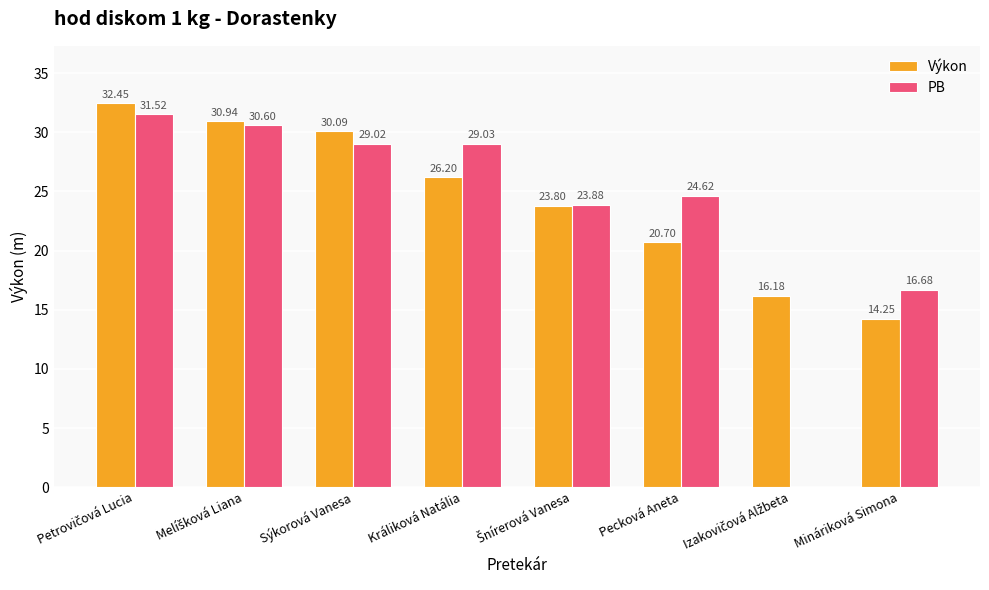

Count the number of data series in this chart.

2